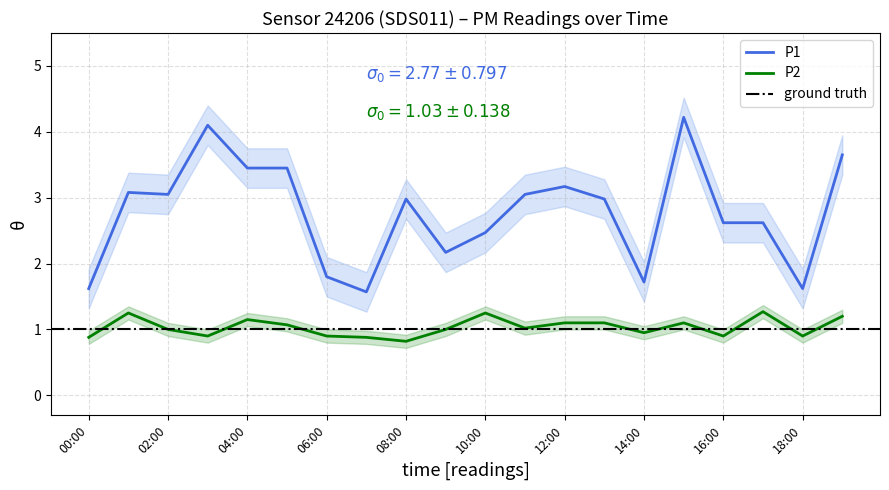

At which category does P2 reach its first local valley?

03:00